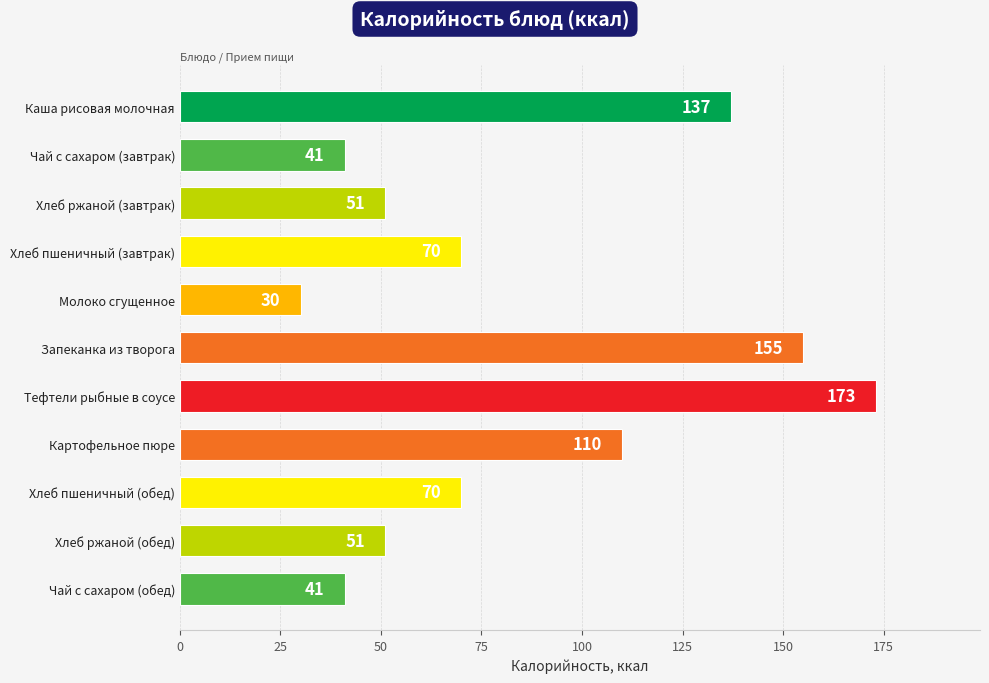

What is the maximum value shown in the chart?

173